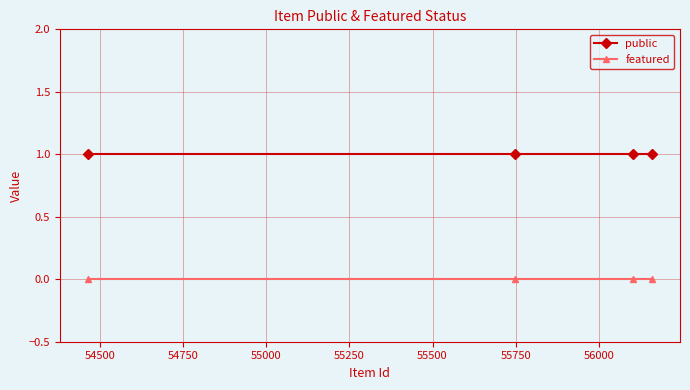

Reading left to right, list all the values displayed in this chart.

public: 1	1	1	1
featured: 0	0	0	0